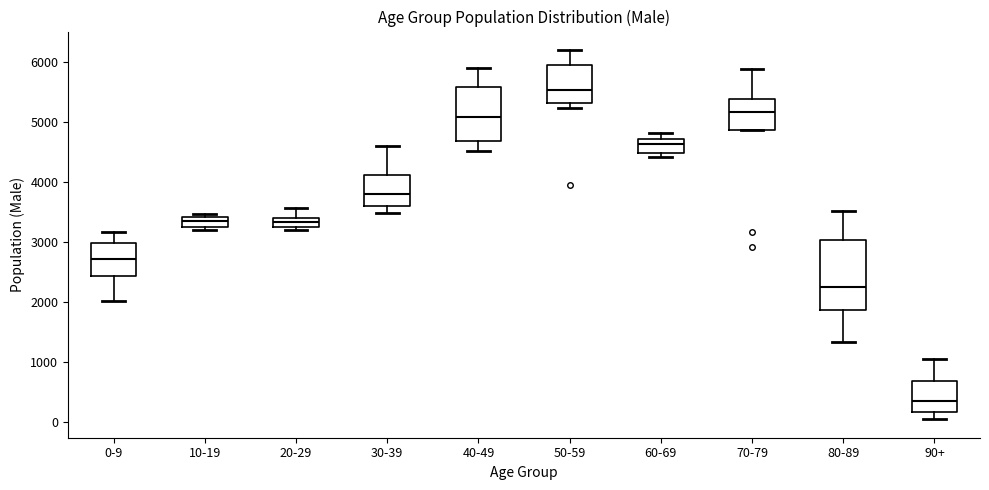

Reading left to right, transcribe this box plot: for each box, give where its median line is, the range the box spans, and where its two whiskers end, as read against the y-axis. The values are not printed on the chart, so give them approximately, as read against the axis.

0-9: median 2700, box 2400 to 3000, whiskers 2000 to 3200
10-19: median 3400 (just below the box's upper edge), box 3300 to 3400, whiskers 3200 to 3500
20-29: median 3300 (inside the box), box 3300 to 3400, whiskers 3200 to 3600
30-39: median 3800, box 3600 to 4100, whiskers 3500 to 4600
40-49: median 5100, box 4700 to 5600, whiskers 4500 to 5900
50-59: median 5500, box 5300 to 6000, whiskers 5200 to 6200
60-69: median 4600, box 4500 to 4700, whiskers 4400 to 4800
70-79: median 5200, box 4900 to 5400, whiskers 4900 to 5900
80-89: median 2300, box 1900 to 3000, whiskers 1300 to 3500
90+: median 400, box 200 to 700, whiskers 100 to 1100